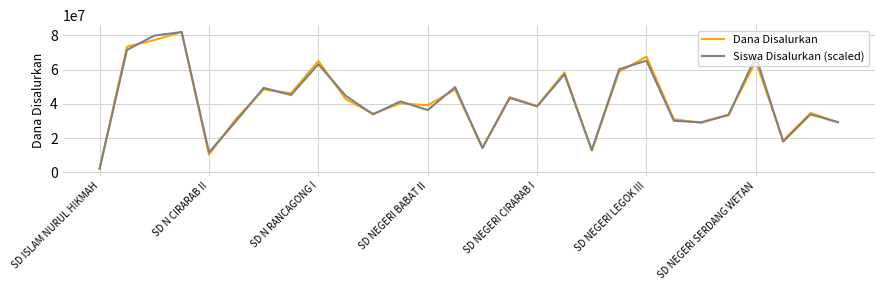

What is the minimum value shown in the chart?

2089285.7